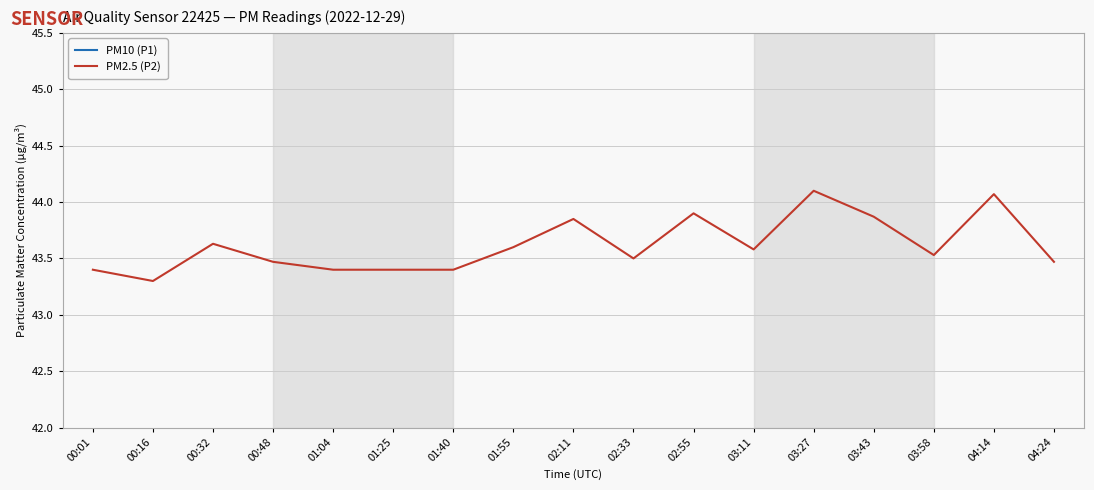

At which category does the chart reach its minimum across all series?

00:16